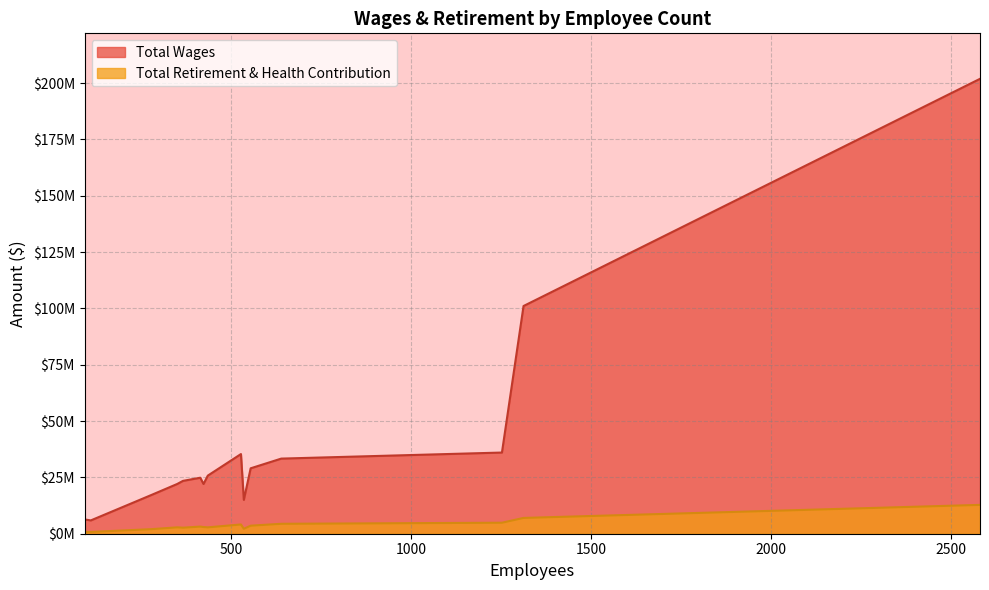

In Total Retirement & Health Contribution, how many points are lower than both neighbors (excluding endpoints)?

4